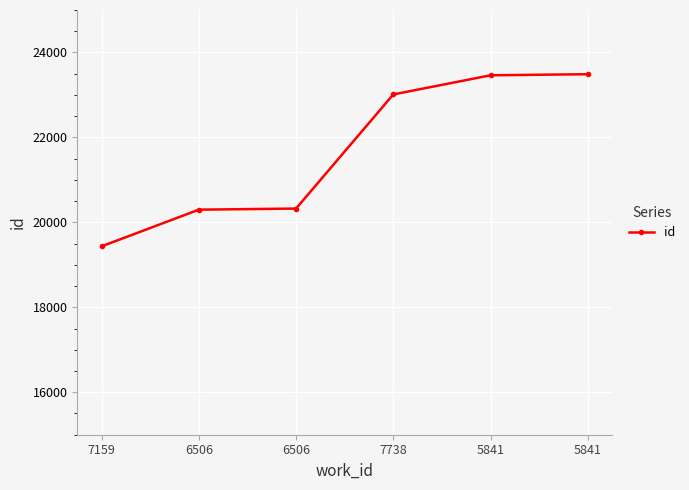

Count the number of categories in the chart.

6